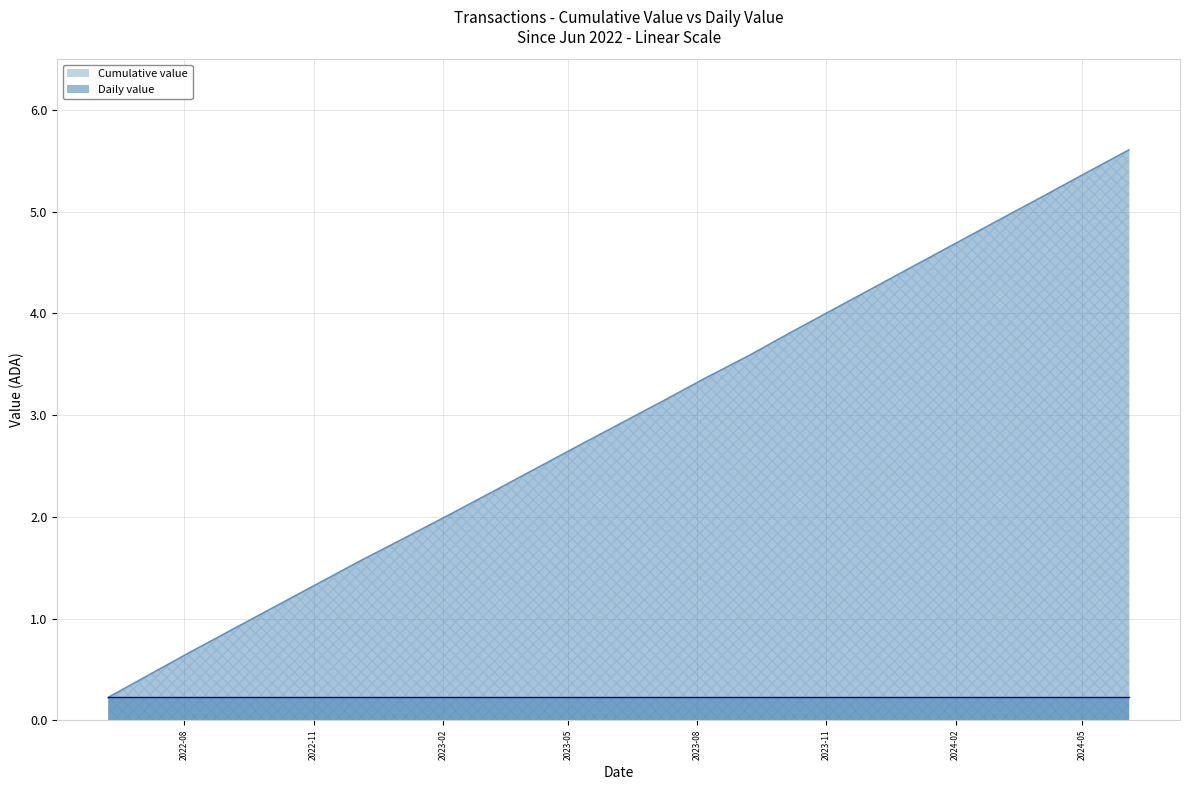

Does the chart have visible grid lines?

Yes